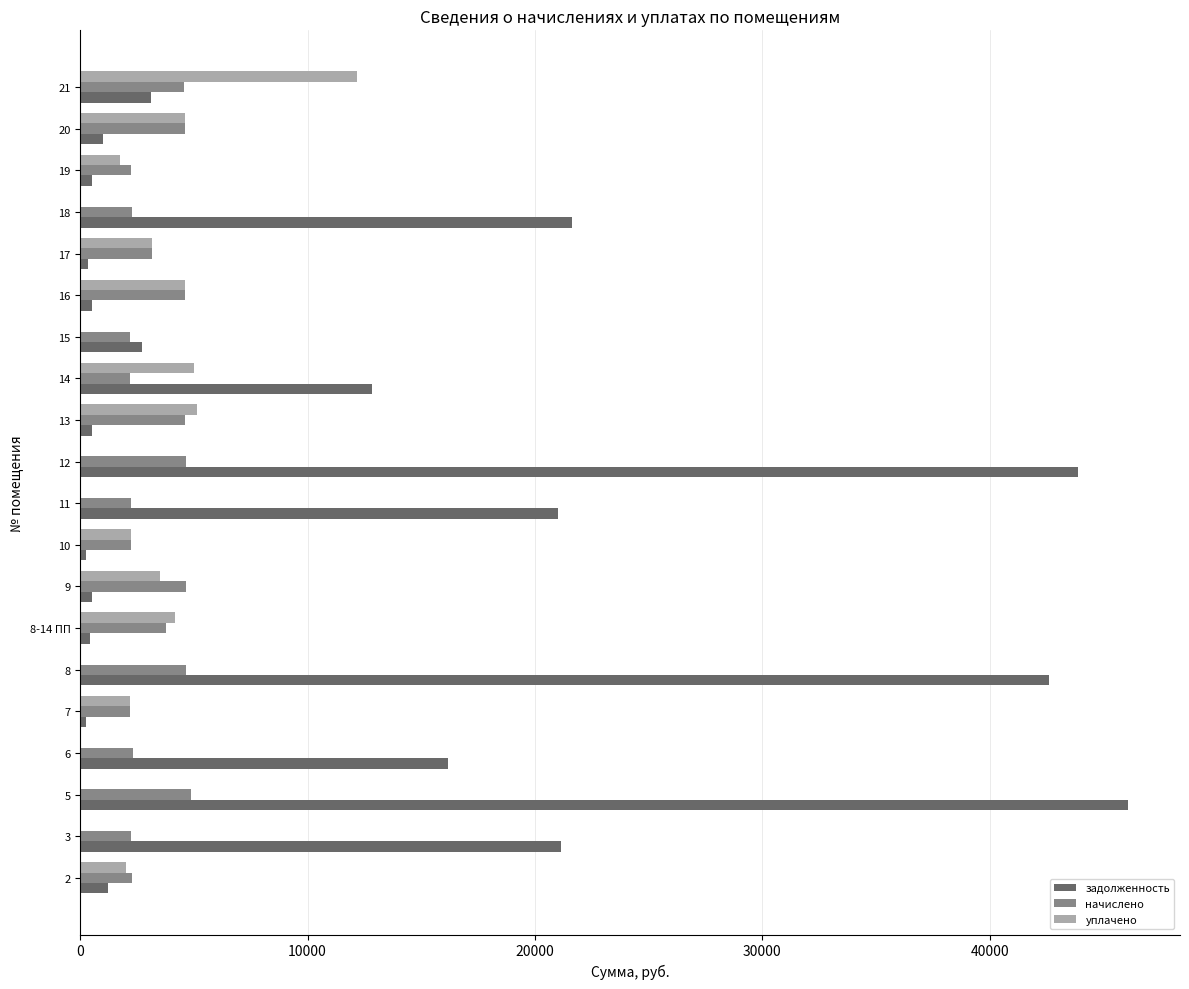

What is the average value of the уплачено series?

2528.7